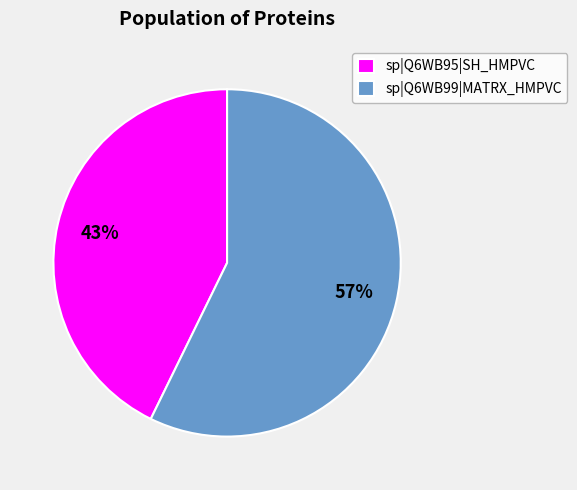

Count the number of slices in the pie.

2